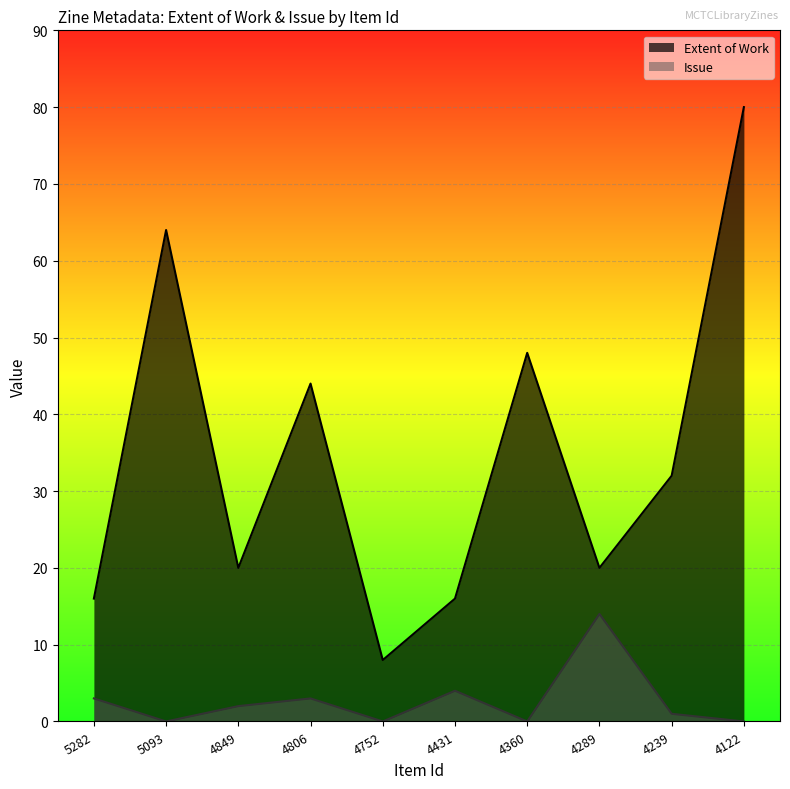

True or false: Extent of Work has a value of 13 at 4289.

False